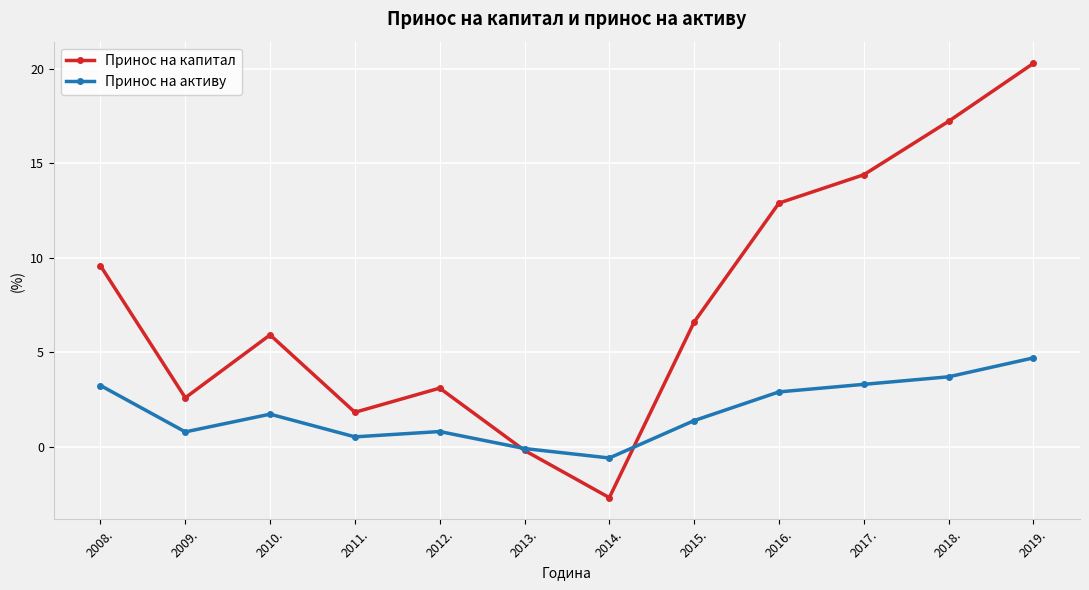

How many distinct data groups are displayed?

2